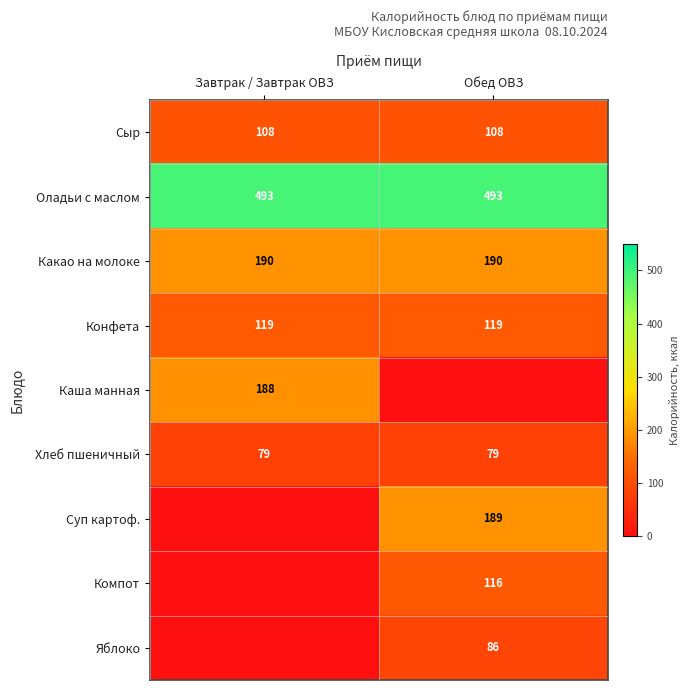

The Яблоко series shows 38.9 at Обед ОВЗ. True or false?

False